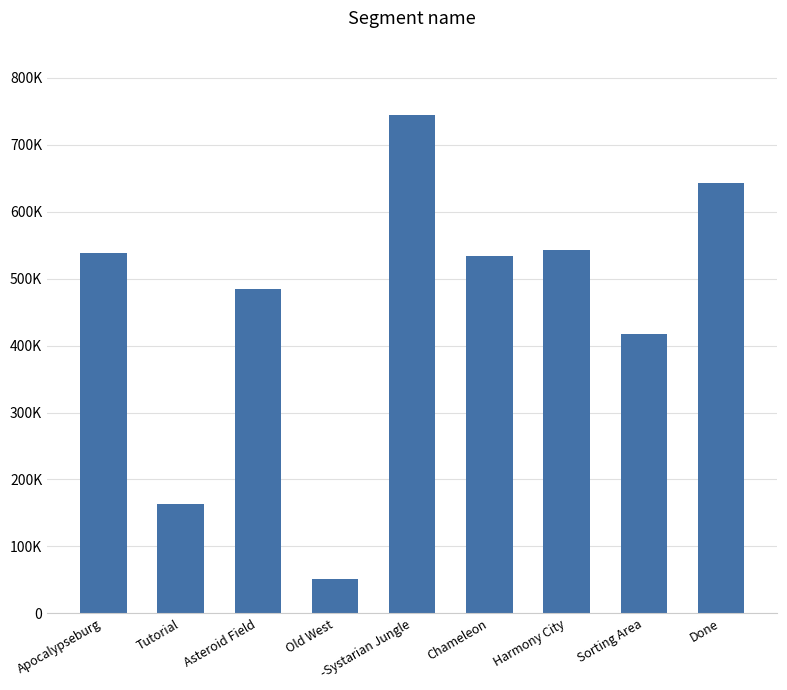

Which has a higher value, Sorting Area or Apocalypseburg?

Apocalypseburg